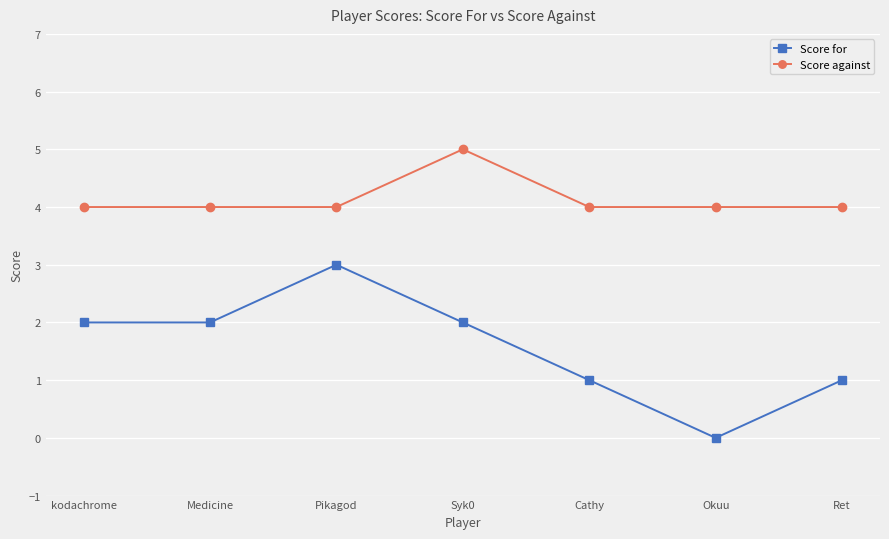

How many interior local peaks does the Score for series have?

1